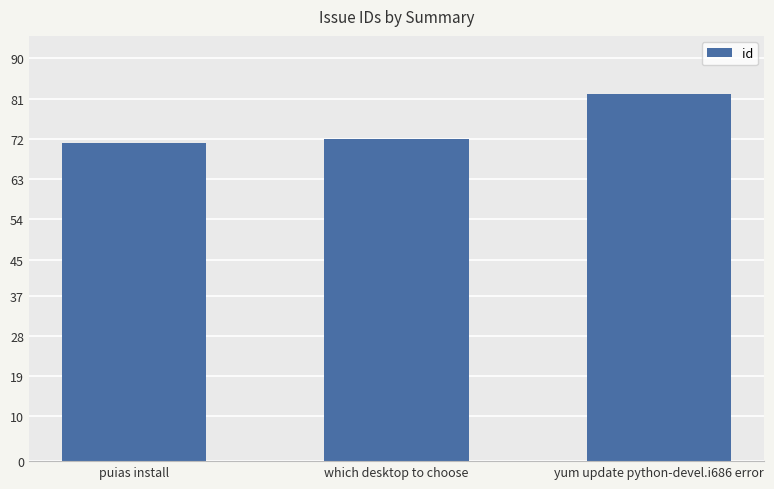

What is the difference between the maximum and minimum values?

11